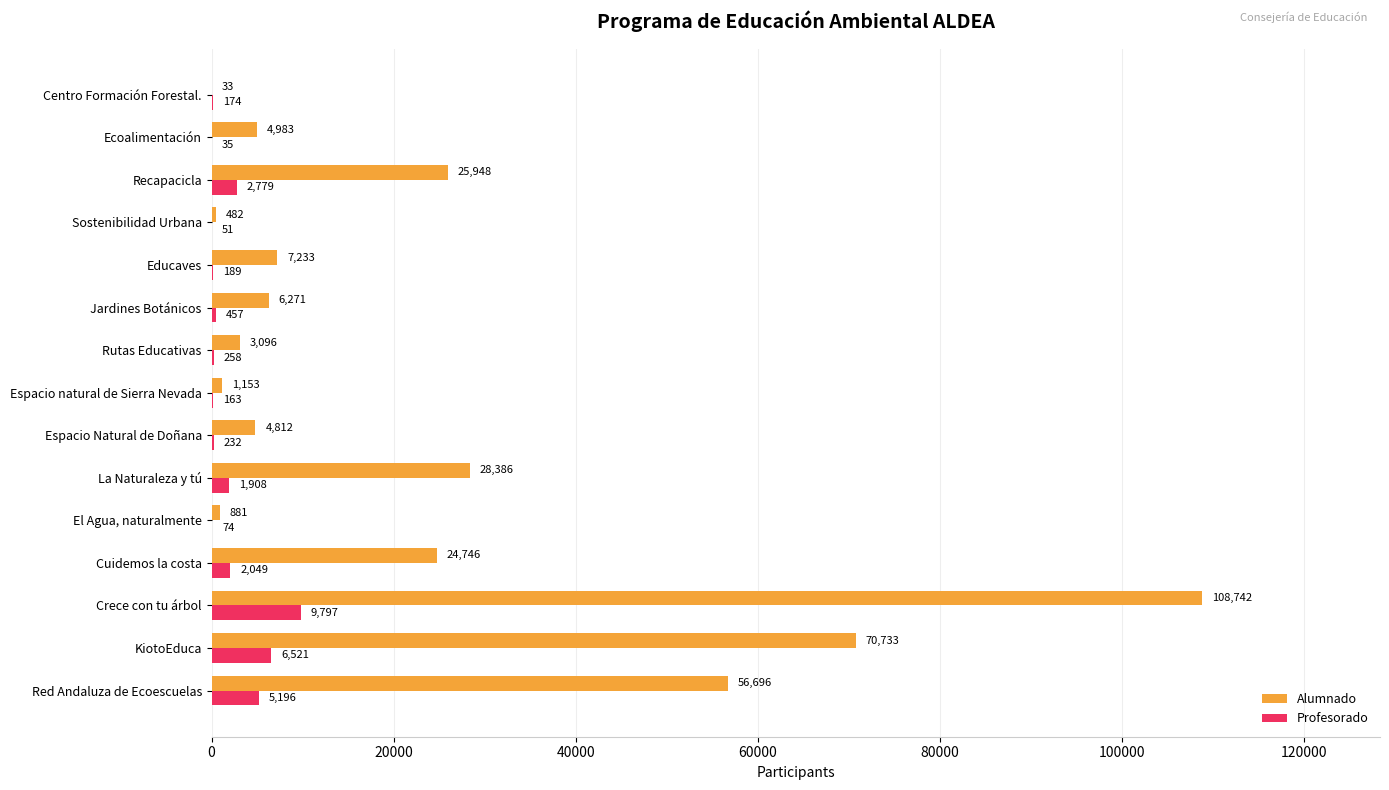

Where is Alumnado nearest to the value 54387?

Red Andaluza de Ecoescuelas